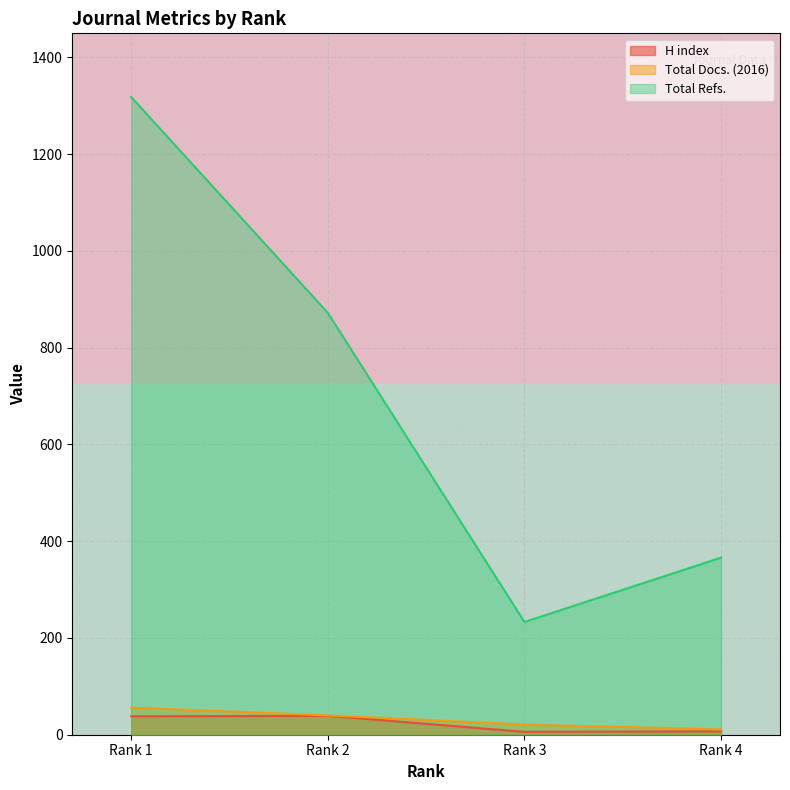

True or false: Total Refs. and Total Docs. (2016) cross at least once.

False